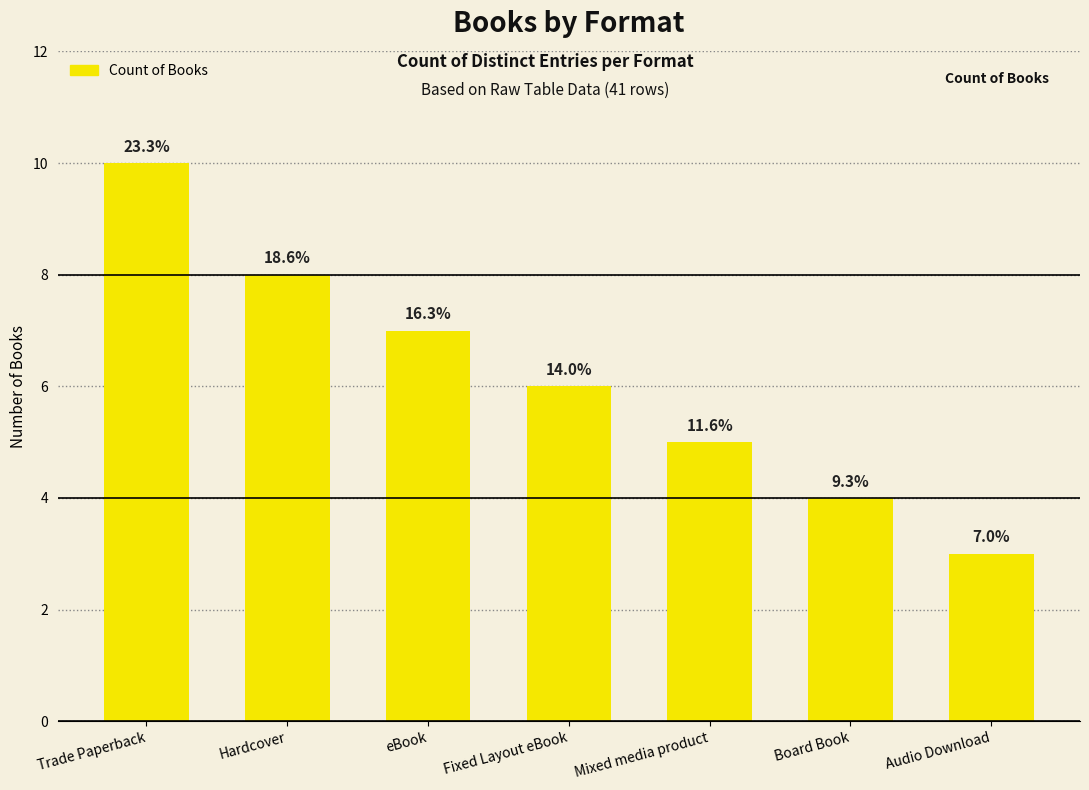

What is the difference between the values at Mixed media product and Board Book?

1